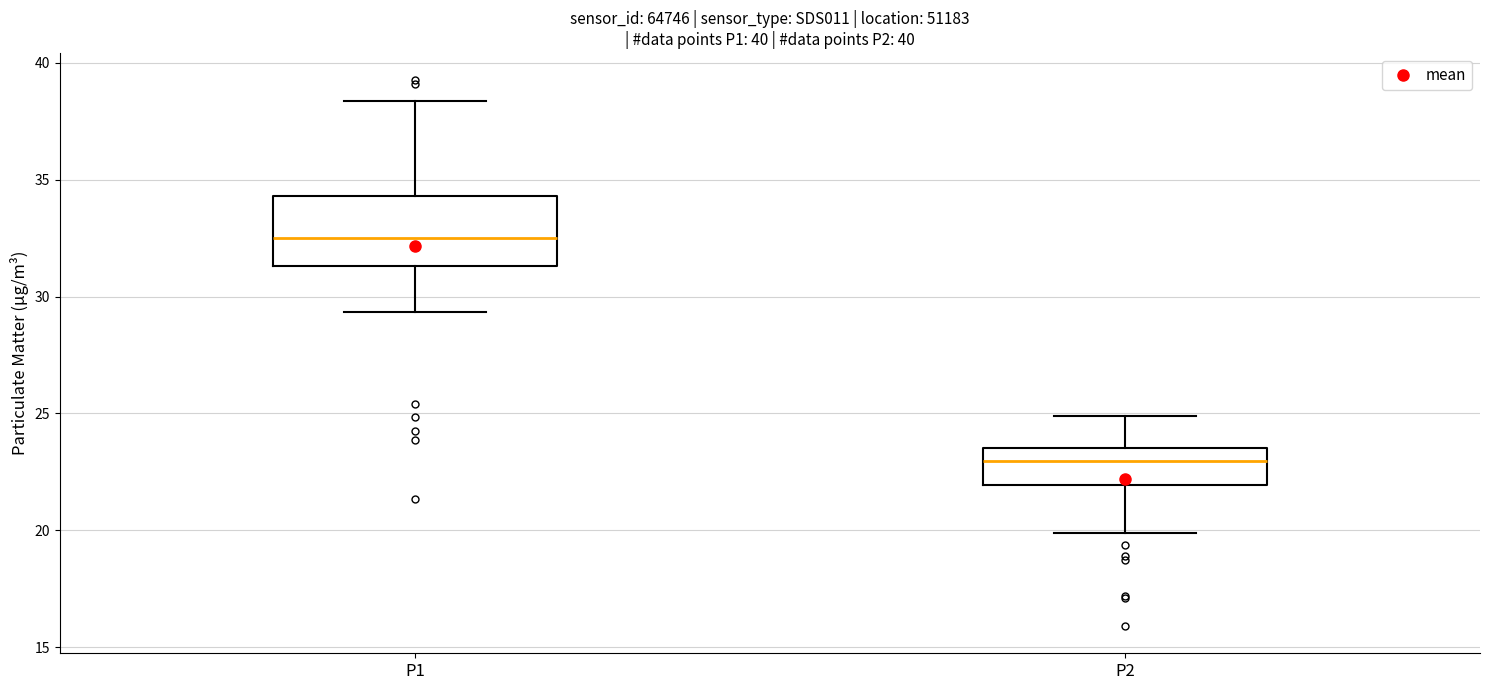

Reading left to right, transcribe this box plot: for each box, give where its median line is, the range the box spans, and where its two whiskers end, as read against the y-axis. The values are not printed on the chart, so give them approximately, as read against the axis.

P1: median 32.5, box 31.5 to 34.5, whiskers 29.5 to 38.5
P2: median 23.0, box 22.0 to 23.5, whiskers 20.0 to 25.0